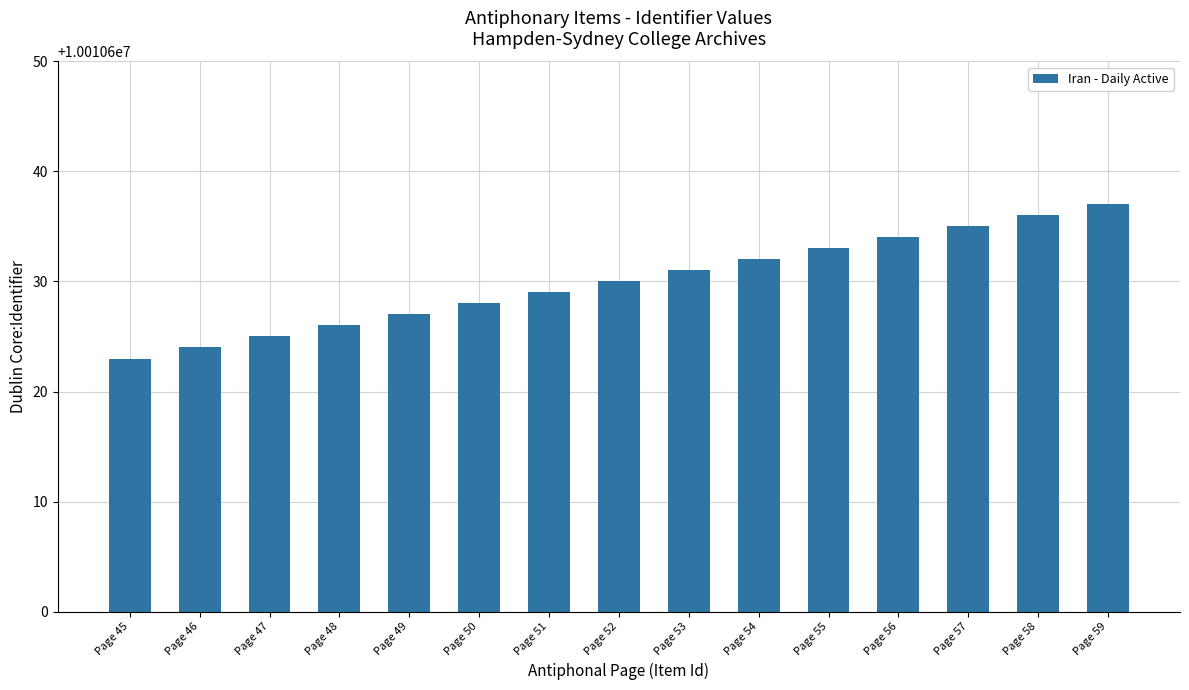

Is it true that the value at Page 57 is 3180695?

False